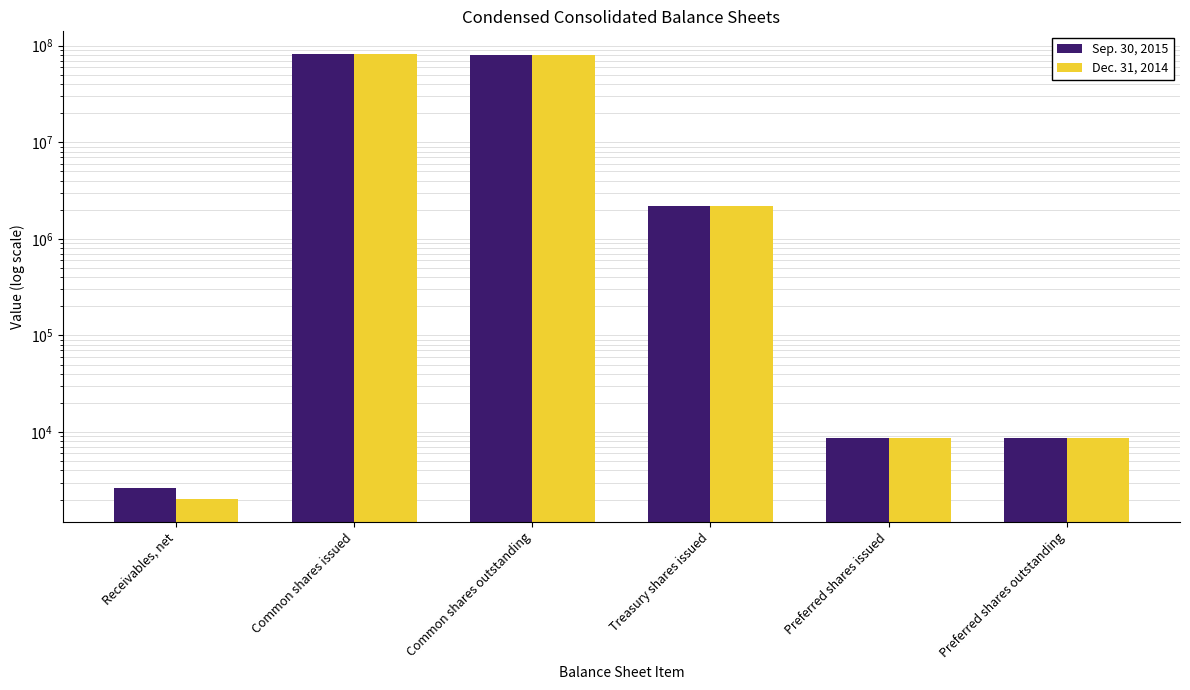

What is the approximate value of Sep. 30, 2015 at Receivables, net, to the nearest 100?

2600